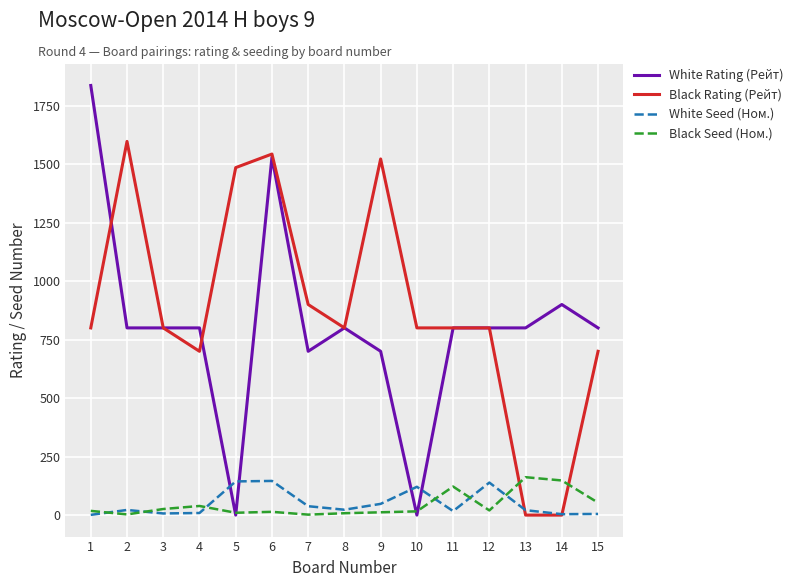

How many times do Black Seed (Ном.) and Black Rating (Рейт) cross each other?

2